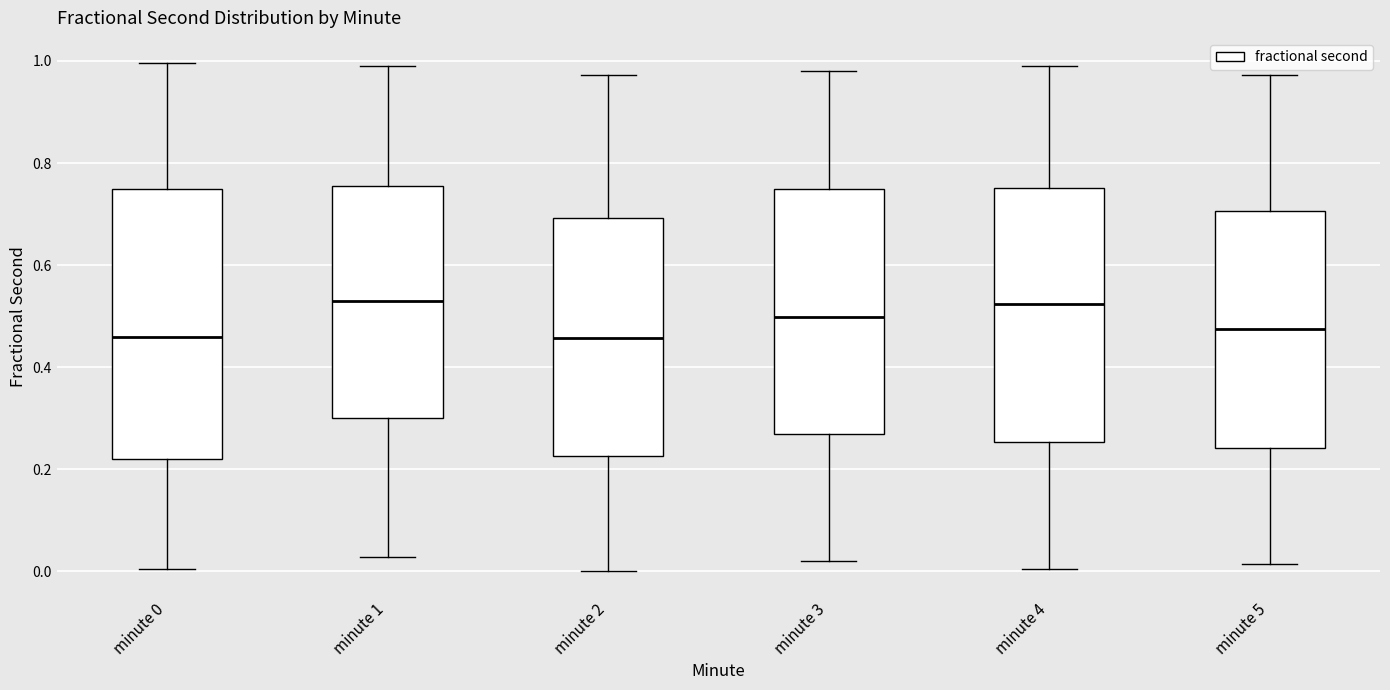

Where does the median line of the box for minute 3 sit on the y-axis? The values are not printed on the chart, so give them approximately, as read against the axis.

0.50